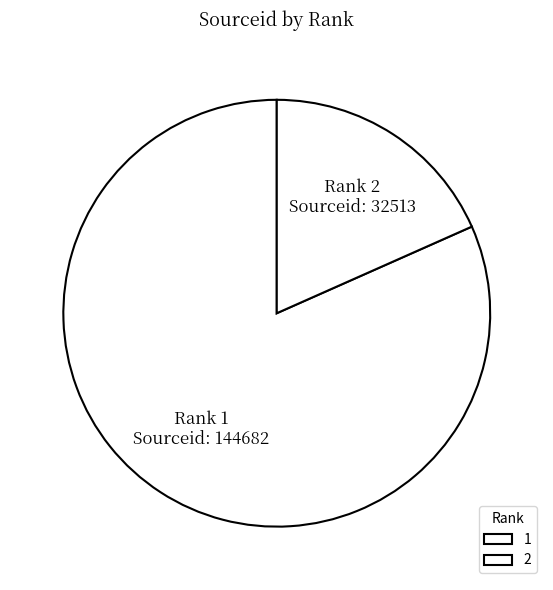

Which has a higher value, Rank 2 or Rank 1?

Rank 1